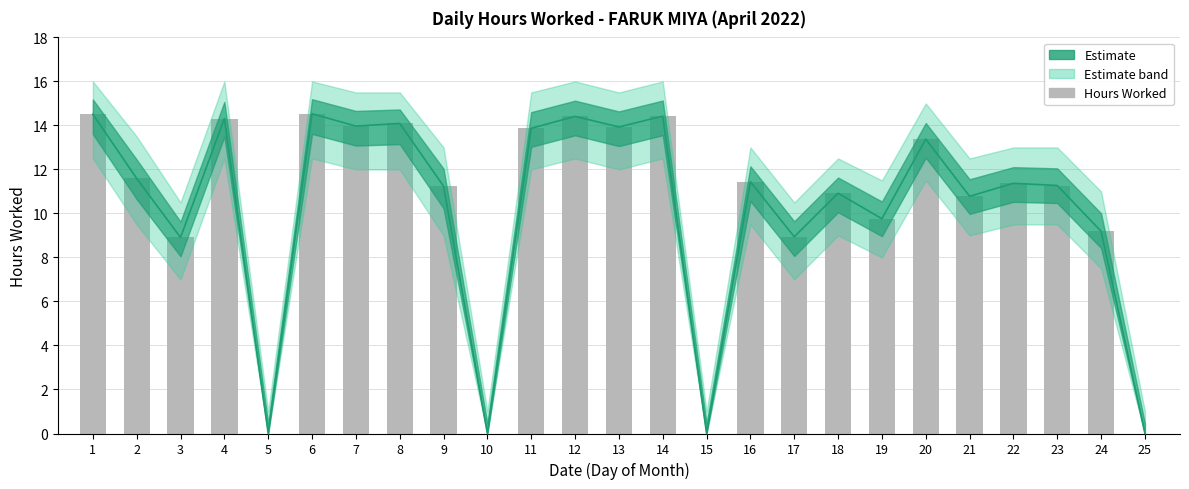

Reading left to right, list all the values displayed in this chart.

1=14.5	2=11.6	3=8.9	4=14.3	5=0.0	6=14.5	7=14.0	8=14.1	9=11.2	10=0.0	11=13.9	12=14.4	13=13.9	14=14.4	15=0.0	16=11.4	17=8.9	18=10.9	19=9.8	20=13.4	21=10.8	22=11.4	23=11.3	24=9.2	25=0.0